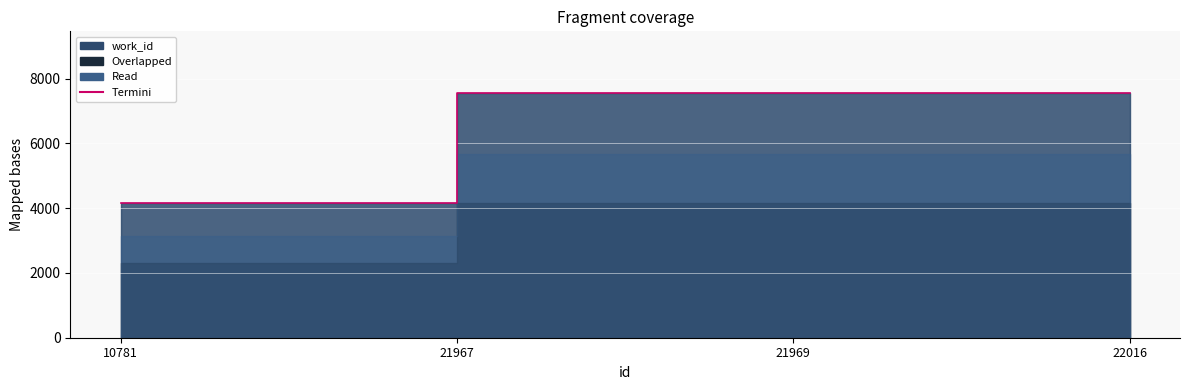

Reading left to right, list all the values displayed in this chart.

4167	7553	7553	7565